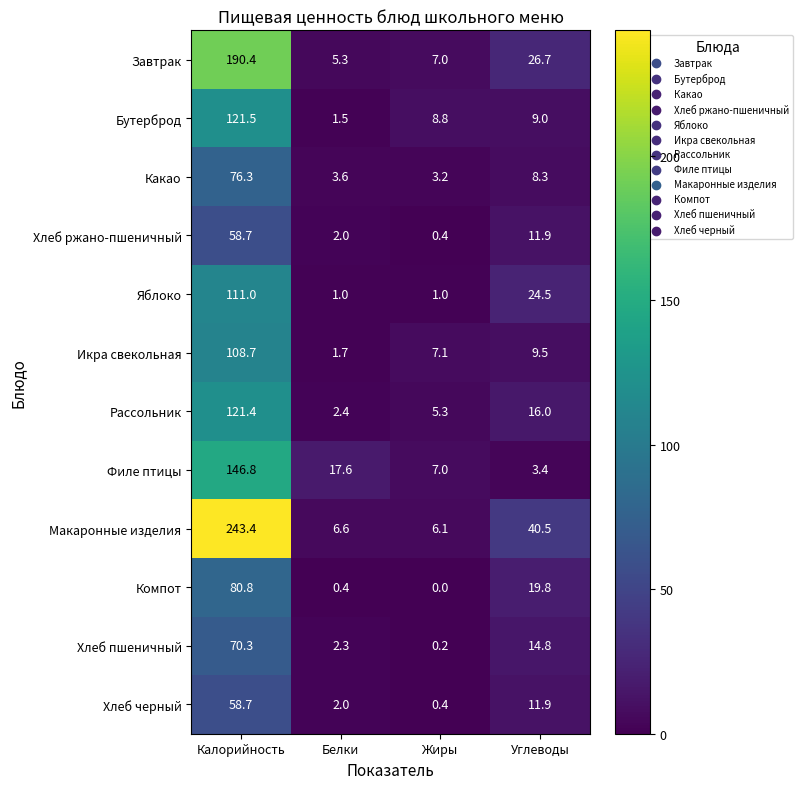

At how many categories does at least one series exceed 58?

1